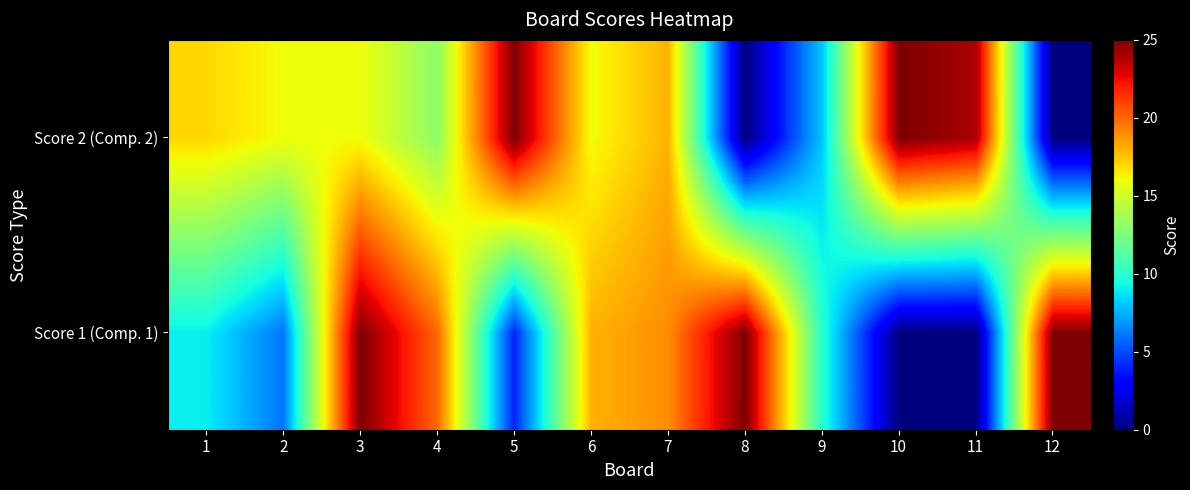

Between 2 and 10, which series saw the biggest shift?

Score 2 (Comp. 2)